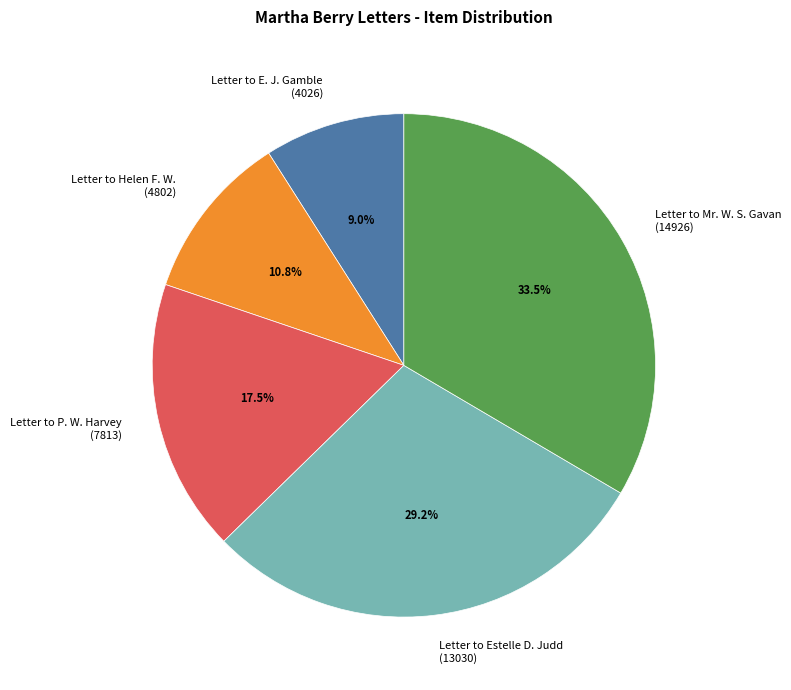

Rank the categories by value from highest to lowest.

Letter to Mr. W. S. Gavan (14926), Letter to Estelle D. Judd (13030), Letter to P. W. Harvey (7813), Letter to Helen F. W. (4802), Letter to E. J. Gamble (4026)